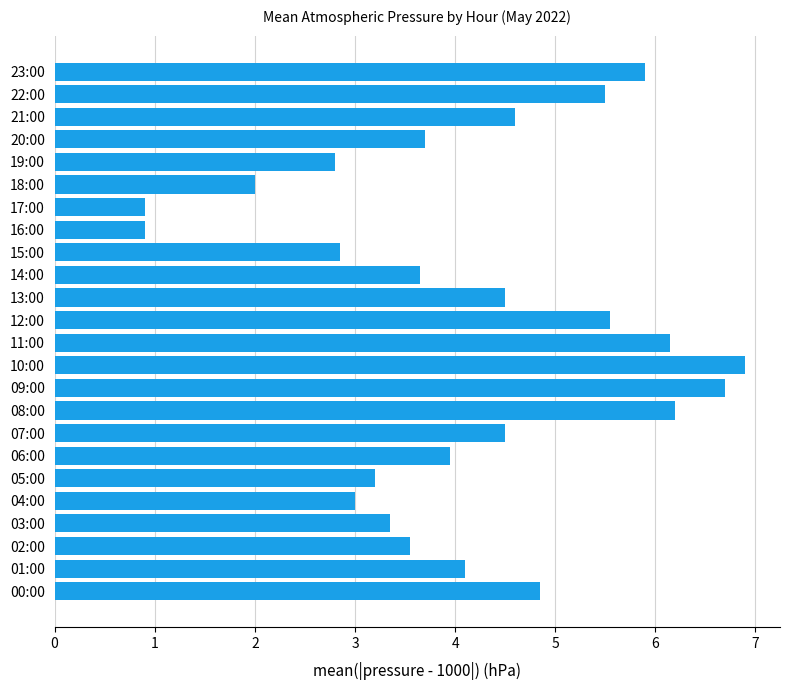

Which category has the highest value across all series?

10:00